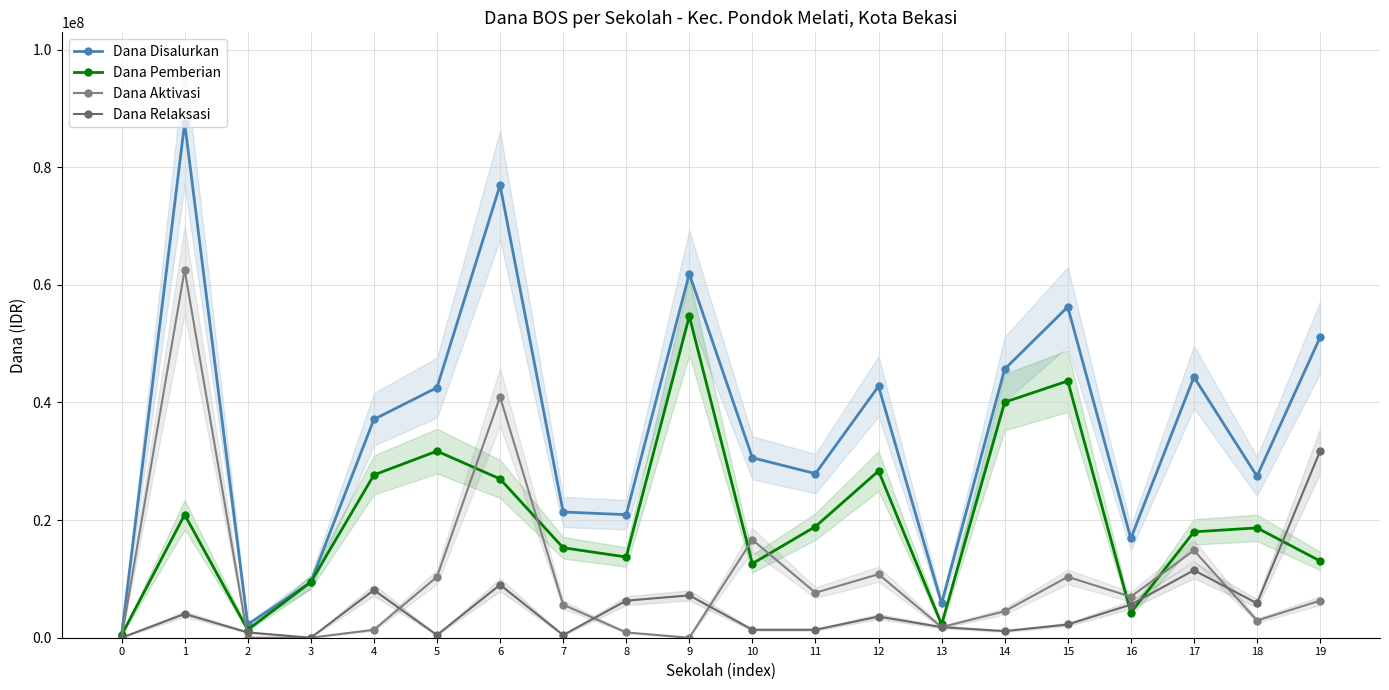

Does the chart display data point markers on the line(s)?

Yes